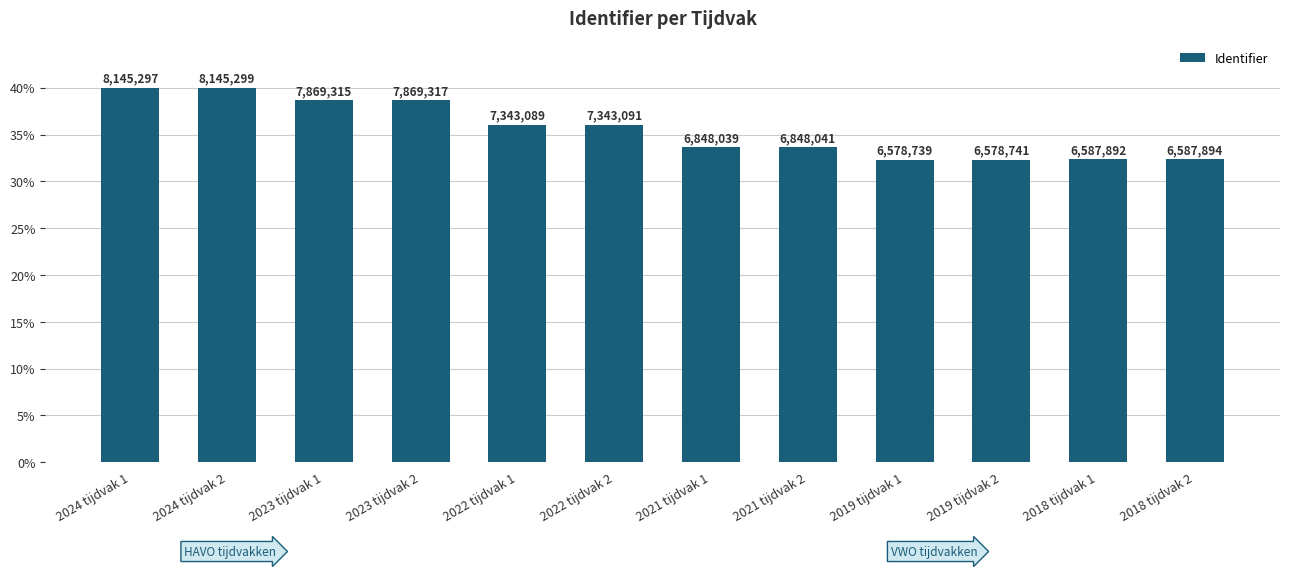

What value does the data have at 2018 tijdvak 1?

32.4